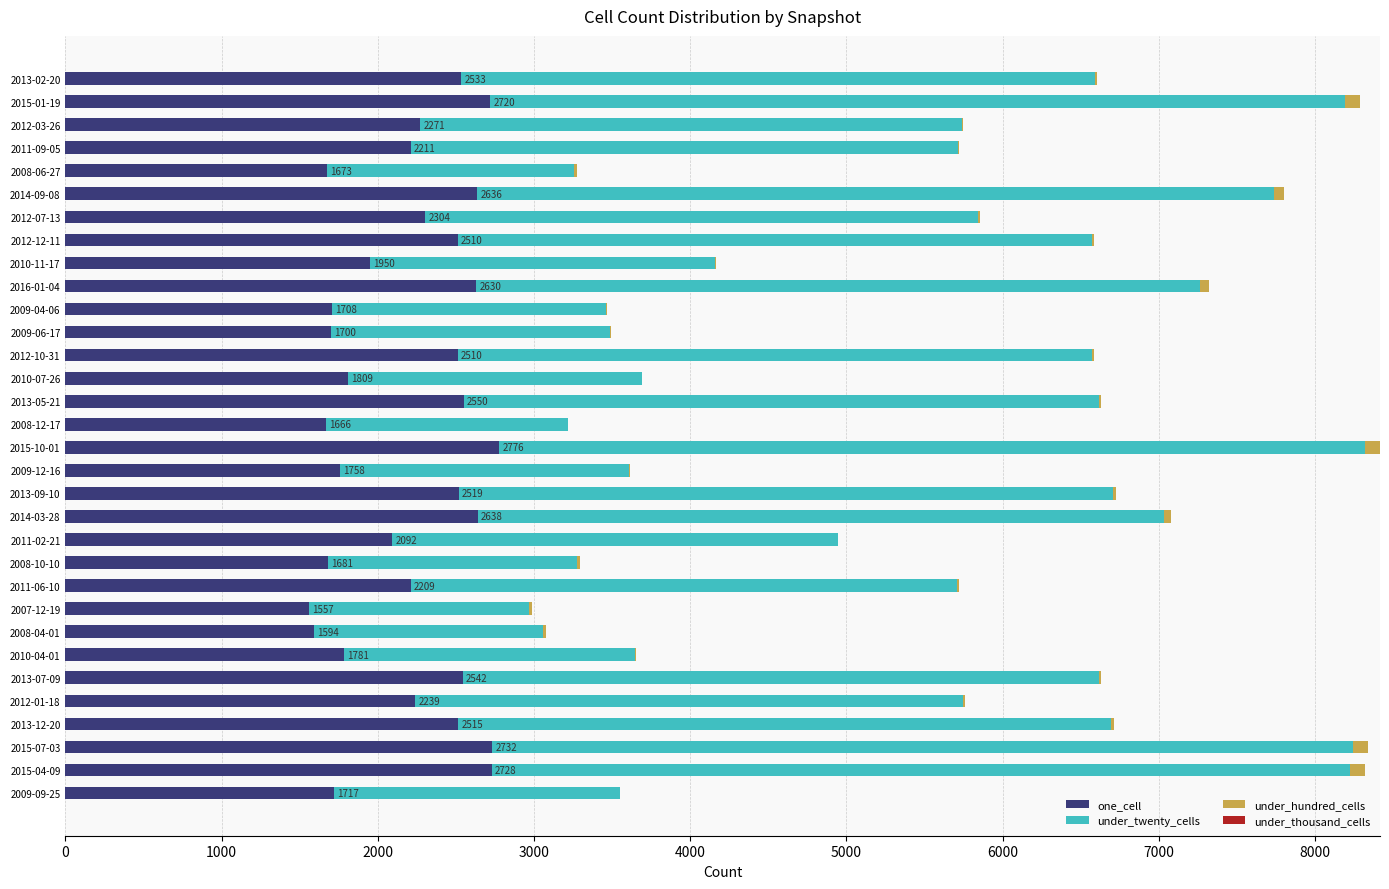

What is the maximum value for one_cell?

2776